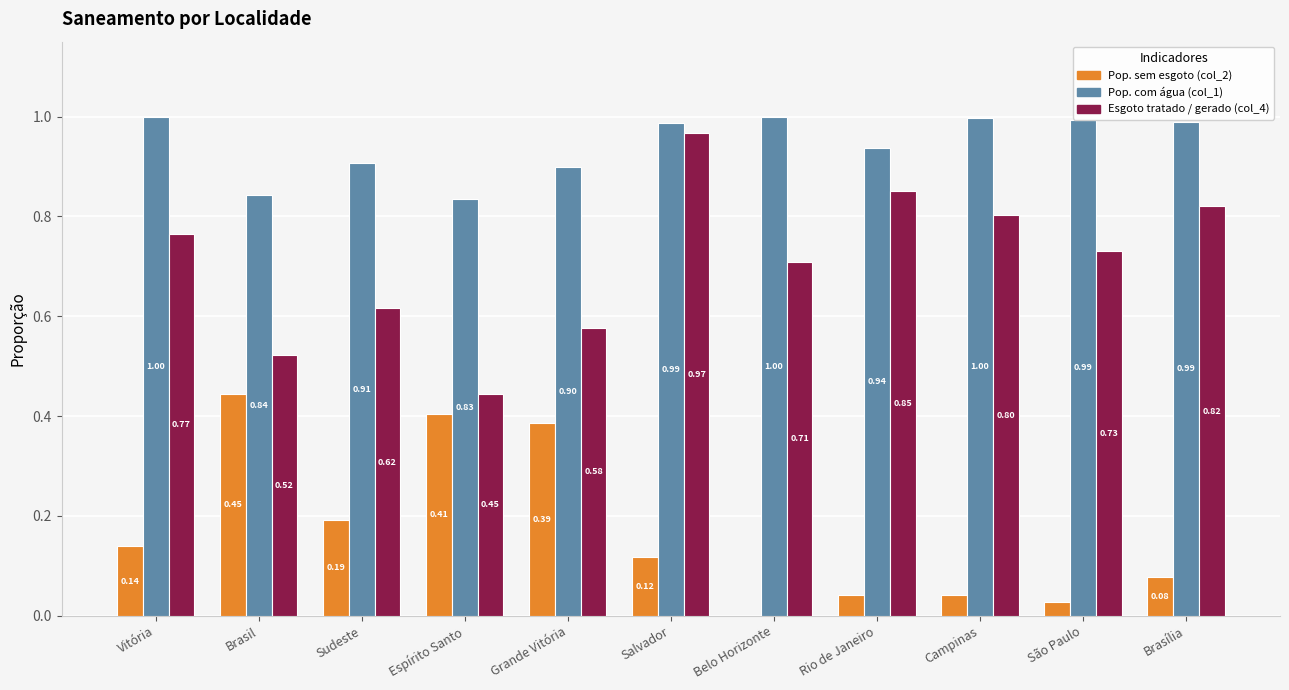

How many distinct data groups are displayed?

3